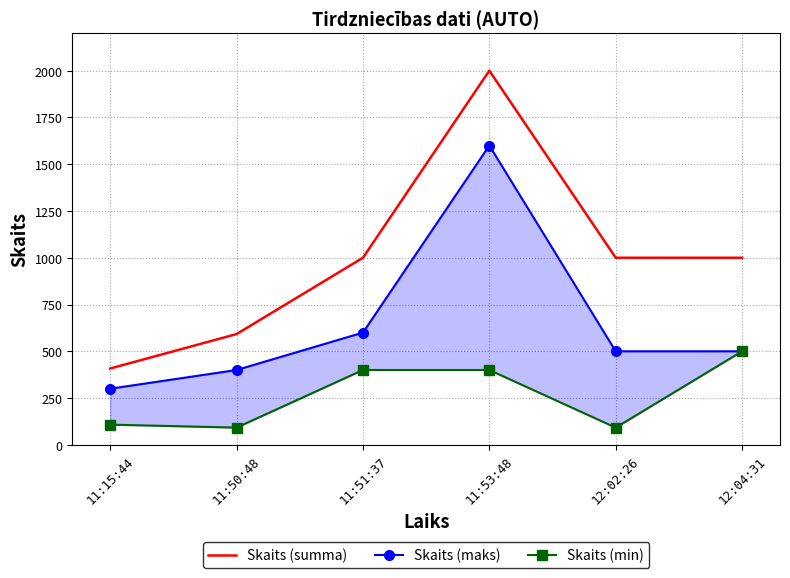

What is the label of the 4th point from the left?

11:53:48